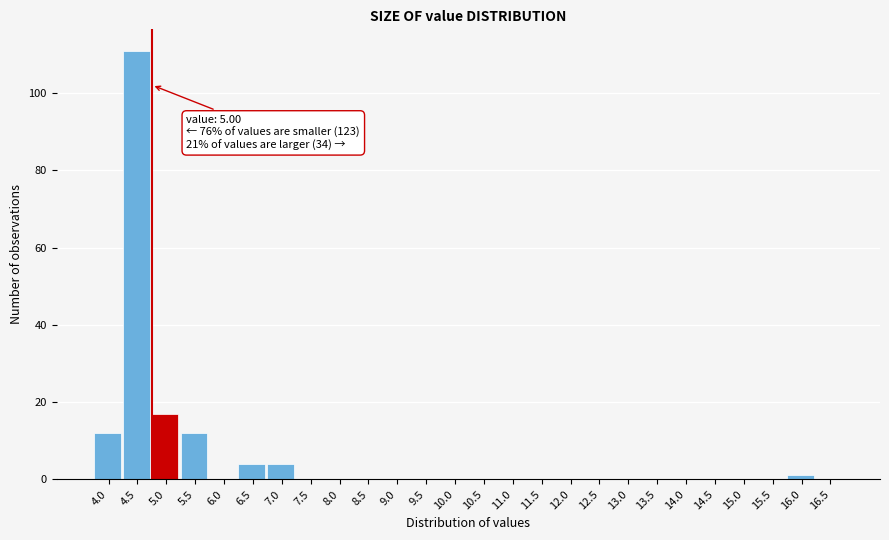

Reading right to left, extract all data points from this chart.

16.5=0	16.0=1	15.5=0	15.0=0	14.5=0	14.0=0	13.5=0	13.0=0	12.5=0	12.0=0	11.5=0	11.0=0	10.5=0	10.0=0	9.5=0	9.0=0	8.5=0	8.0=0	7.5=0	7.0=4	6.5=4	6.0=0	5.5=12	5.0=17	4.5=111	4.0=12